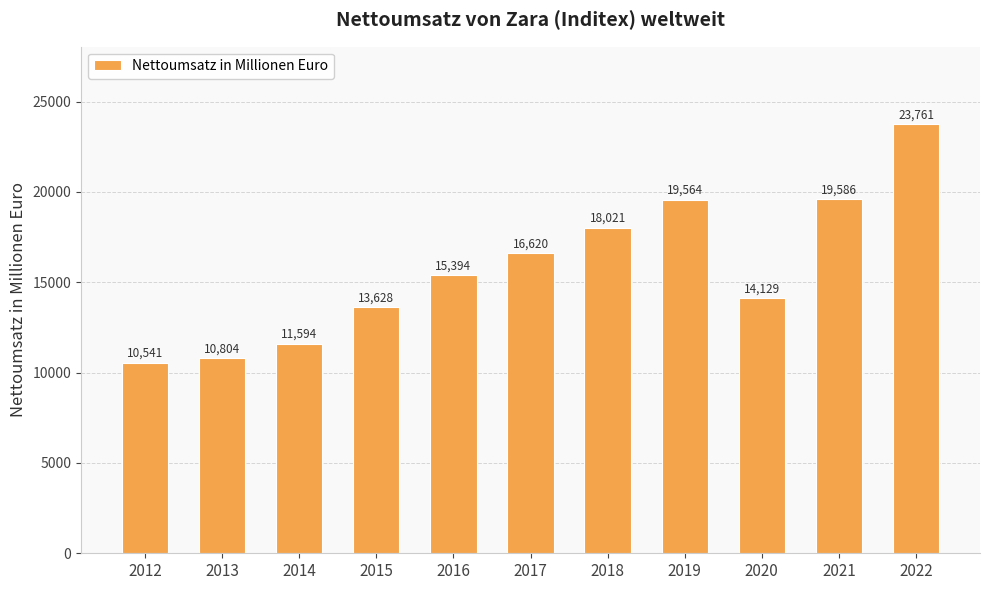

Are the bars horizontal?

No